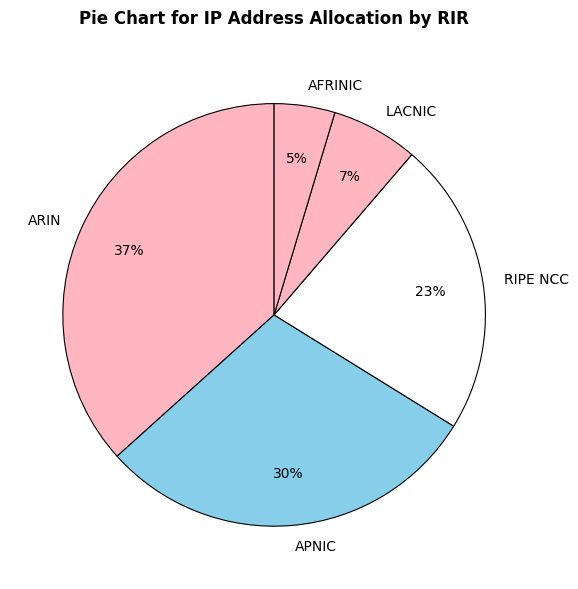

Combined, do ARIN and APNIC account for over 50%?

Yes